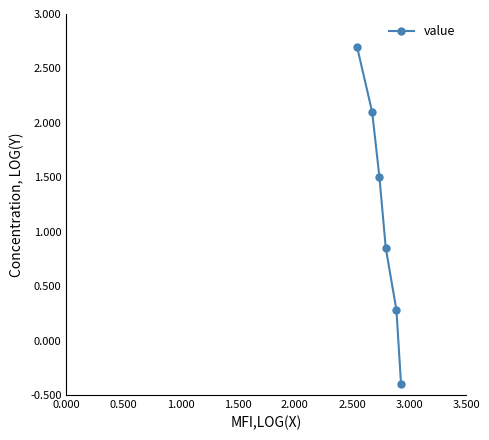

What is the difference between the maximum and minimum values?

3.1